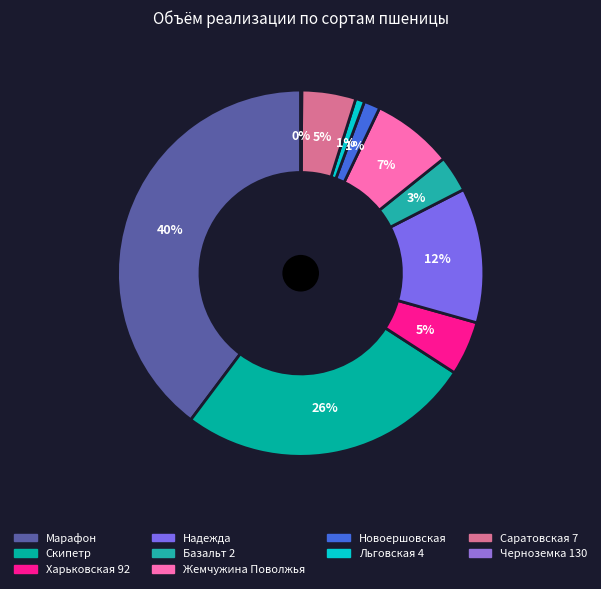

True or false: Надежда accounts for 12% of the total.

True